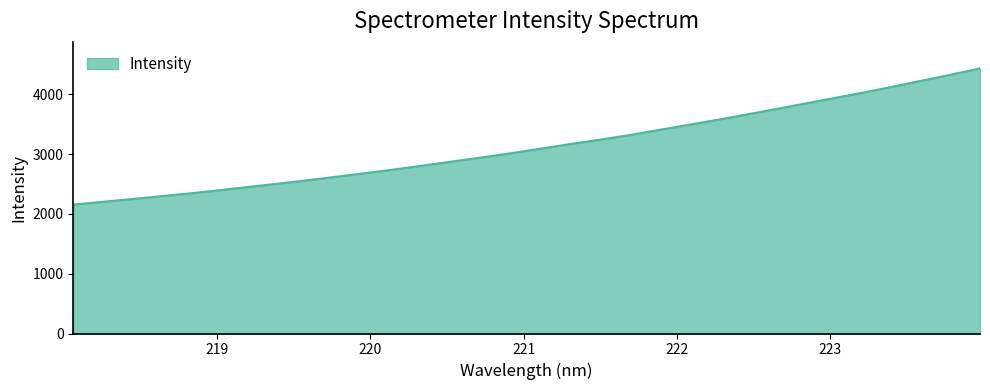

How many values exceed 3092?

16